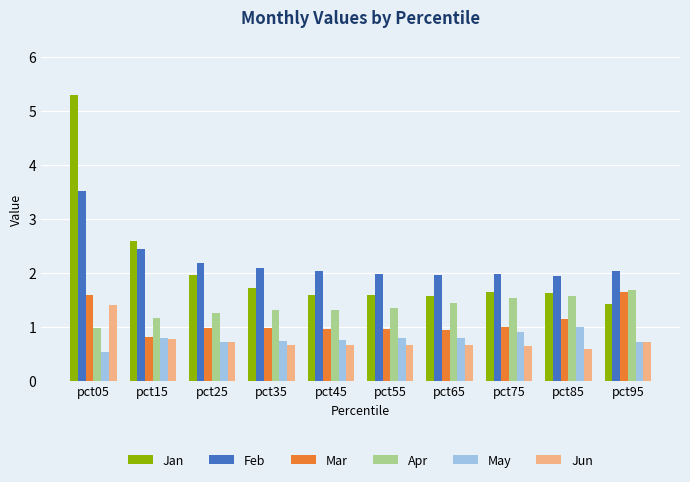

How many bars are there in each group?

6